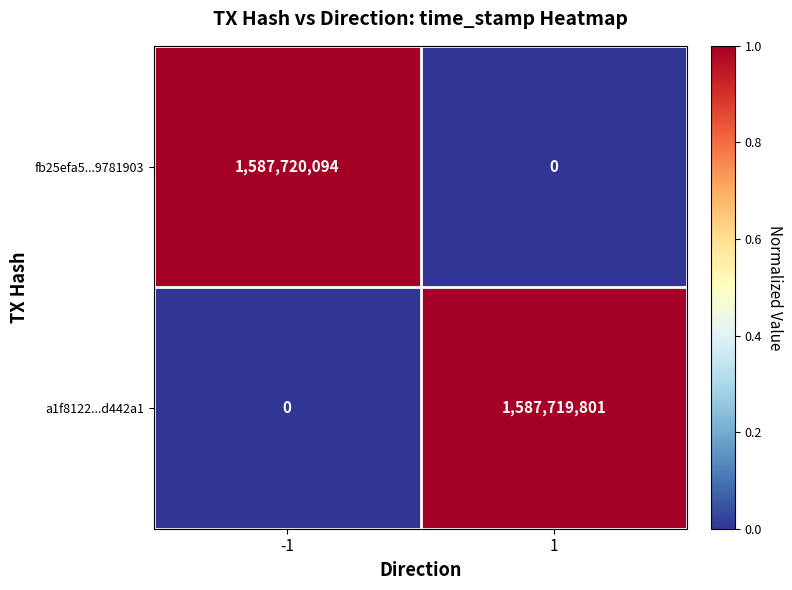

Reading left to right, what are all the values shown in this chart?

fb25efa5...9781903: 1587720094	0
a1f8122...d442a1: 0	1587719801